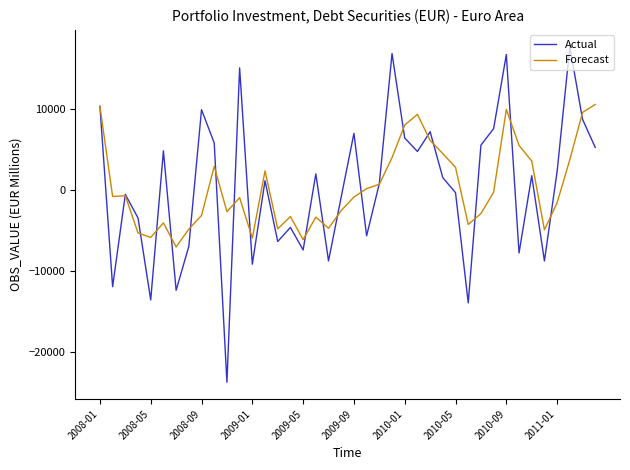

Which series has the largest range (max minus min)?

Actual